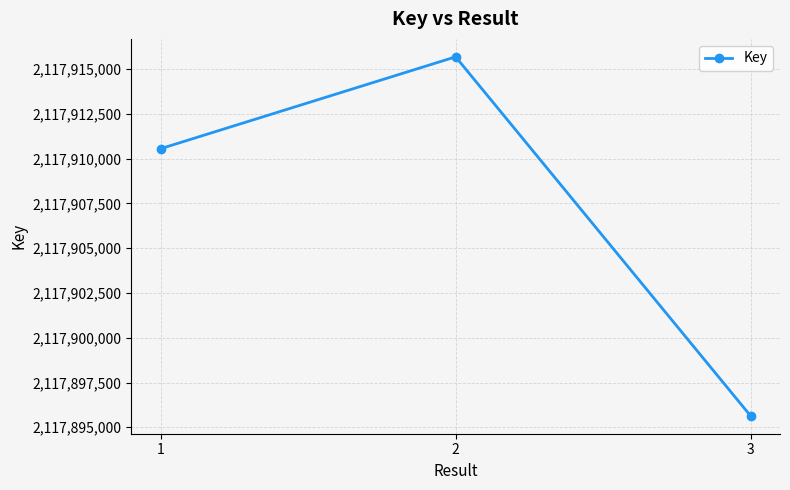

Which label corresponds to the smallest value in the chart?

3